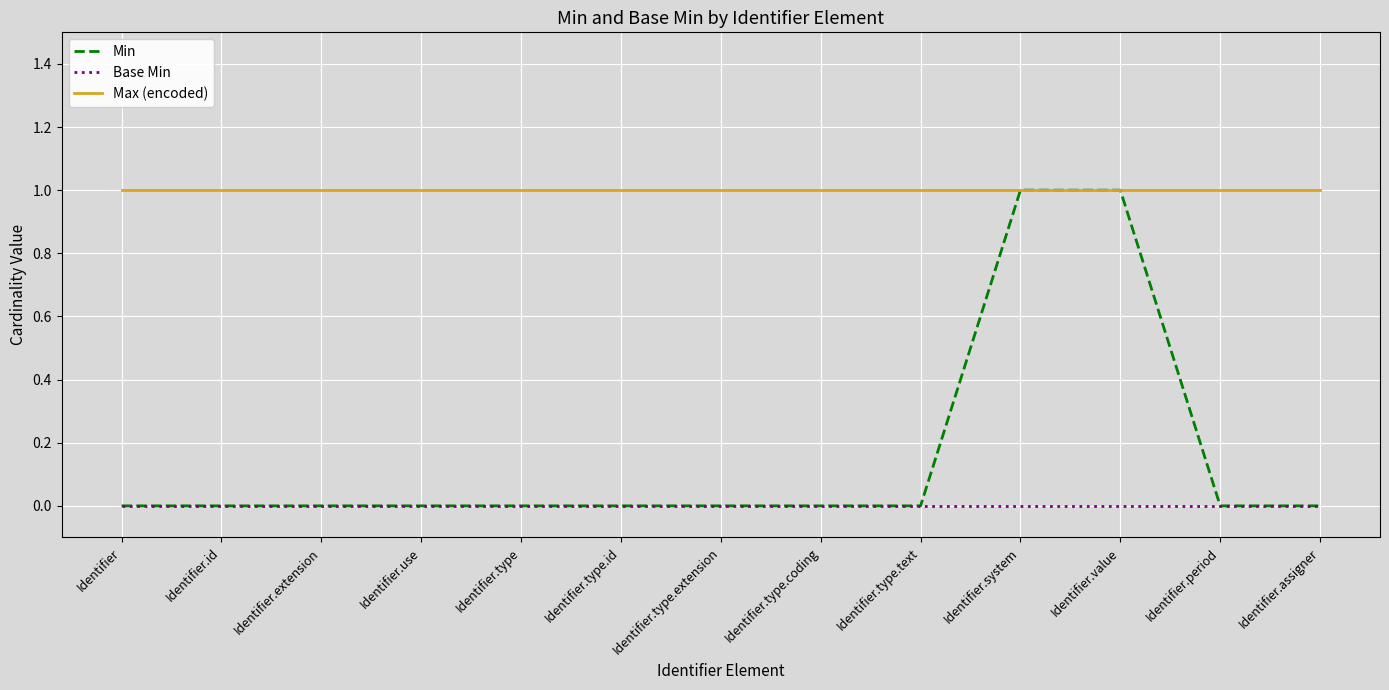

What position from the right is Identifier.id?

12